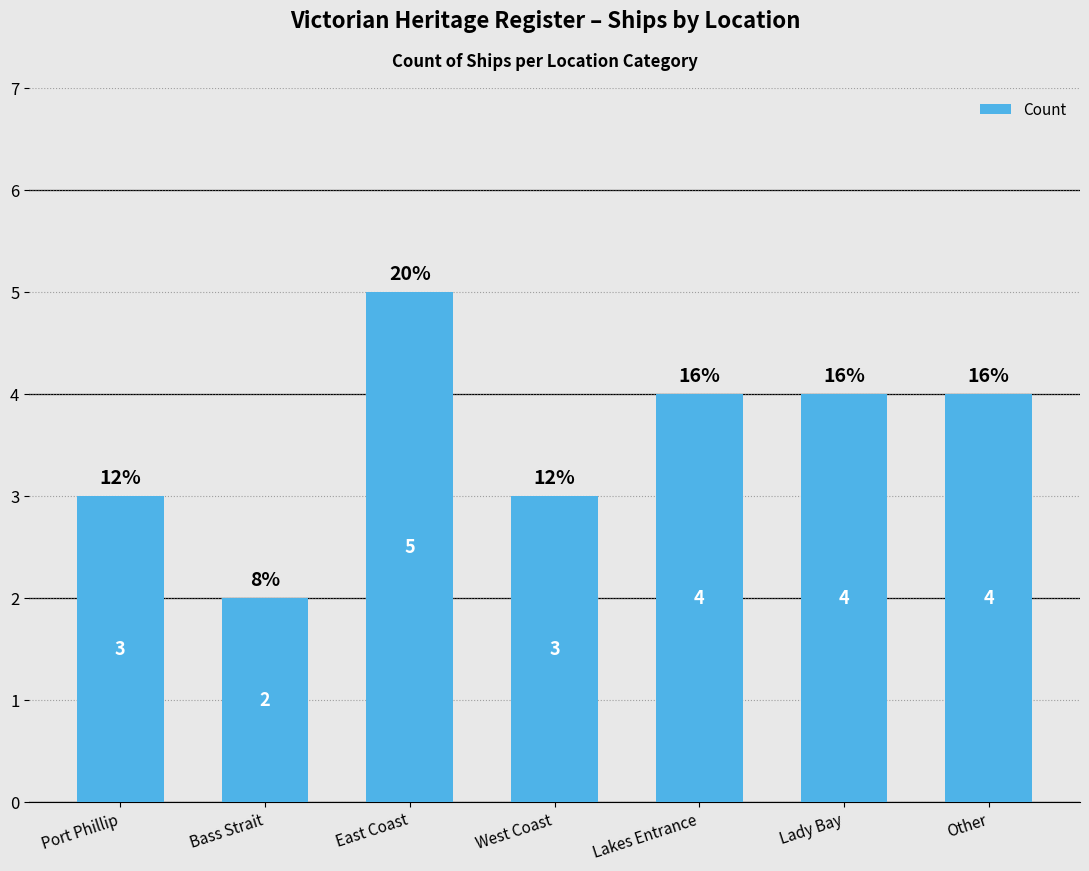

Which label corresponds to the smallest value in the chart?

Bass Strait